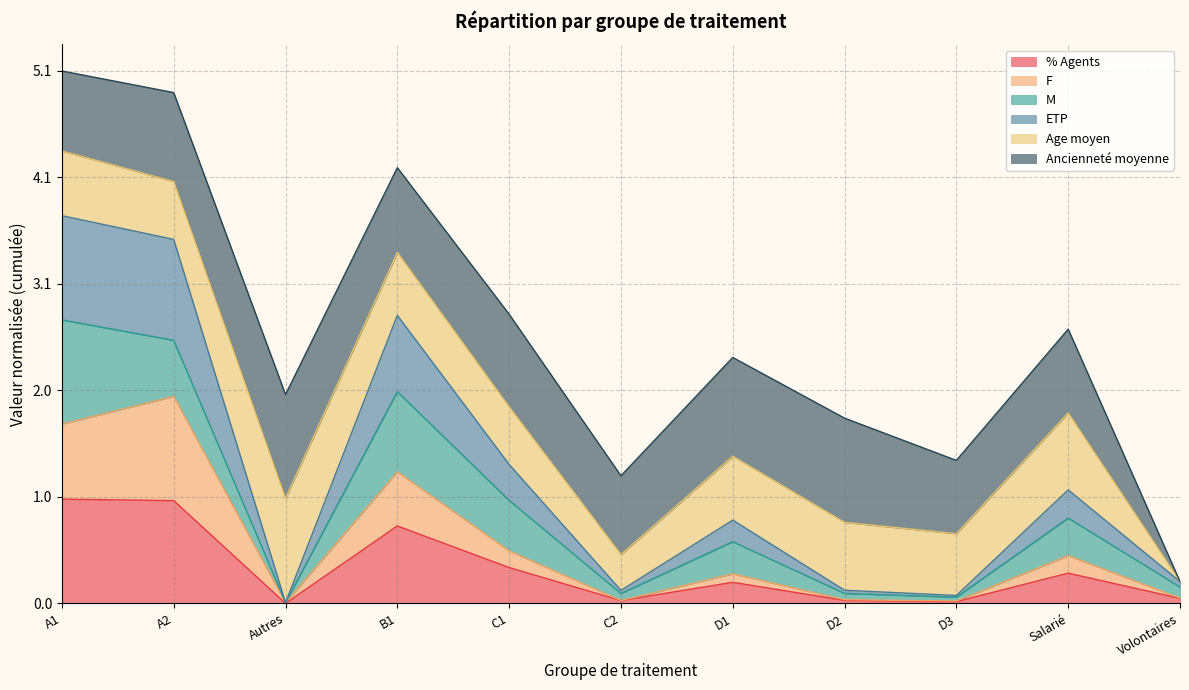

What is the difference between the maximum and second lowest values in the % Agents series?

1.0